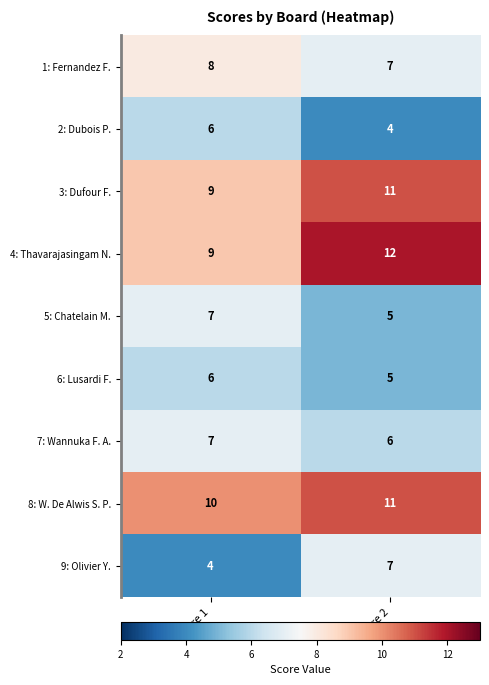

What is the spread (max minus min) of values at Score 1?

6